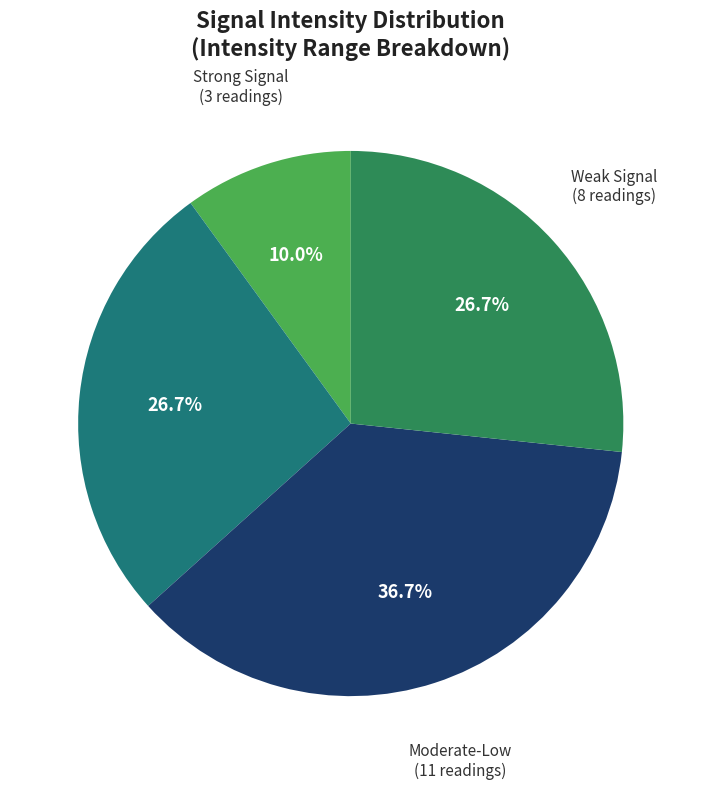

Does any single category account for the majority?

No